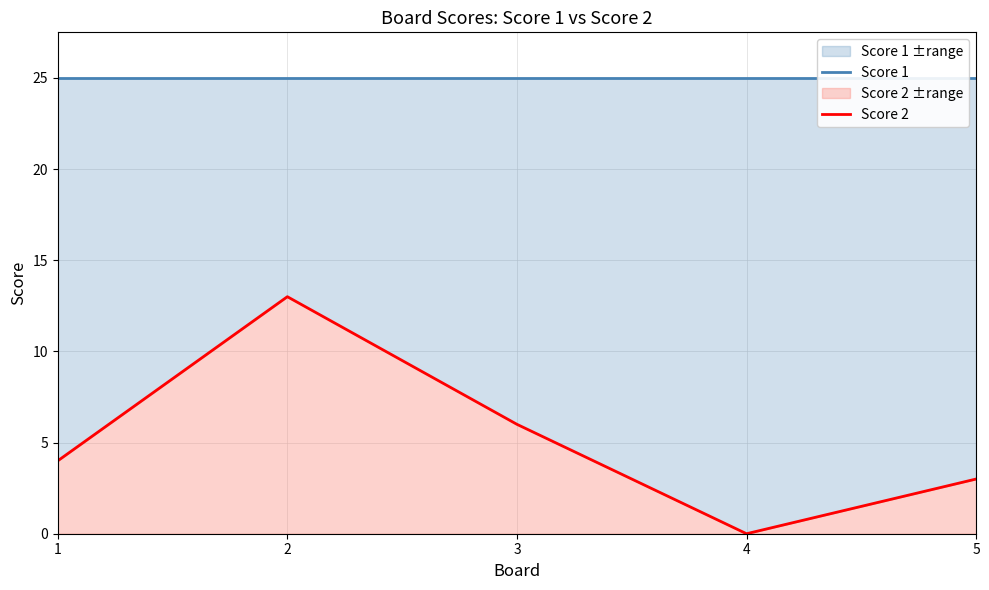

Between 2 and 5, which series saw the biggest shift?

Score 2